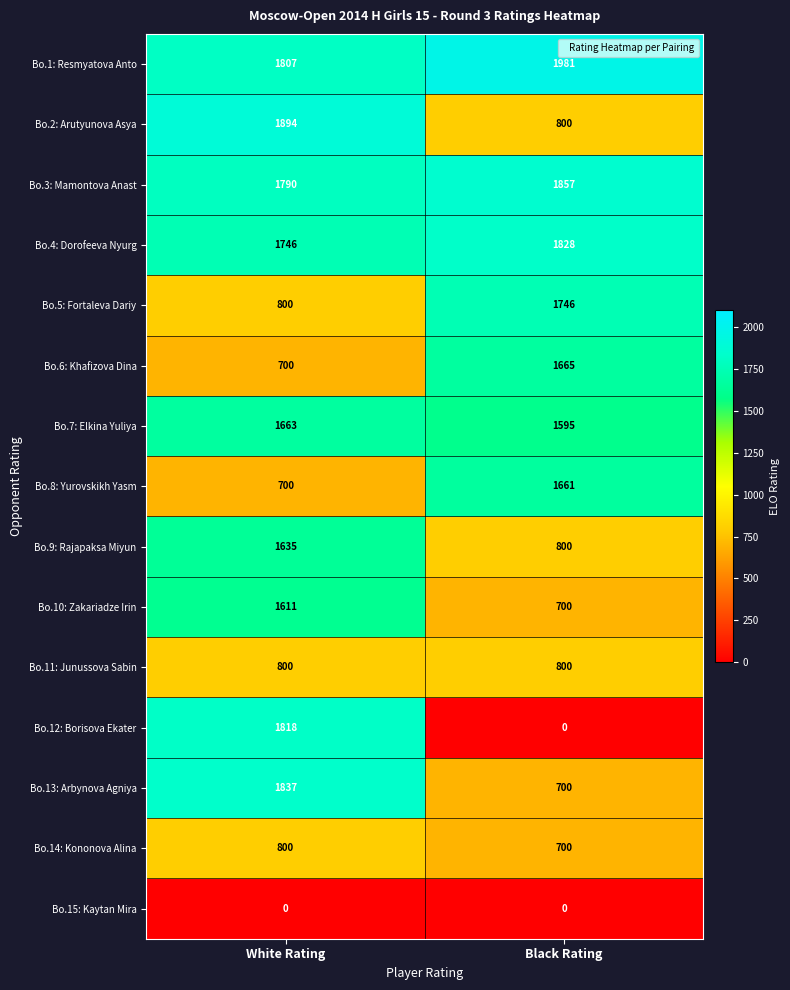

What value does the Bo.13: Arbynova Agniya series have at White Rating?

1837